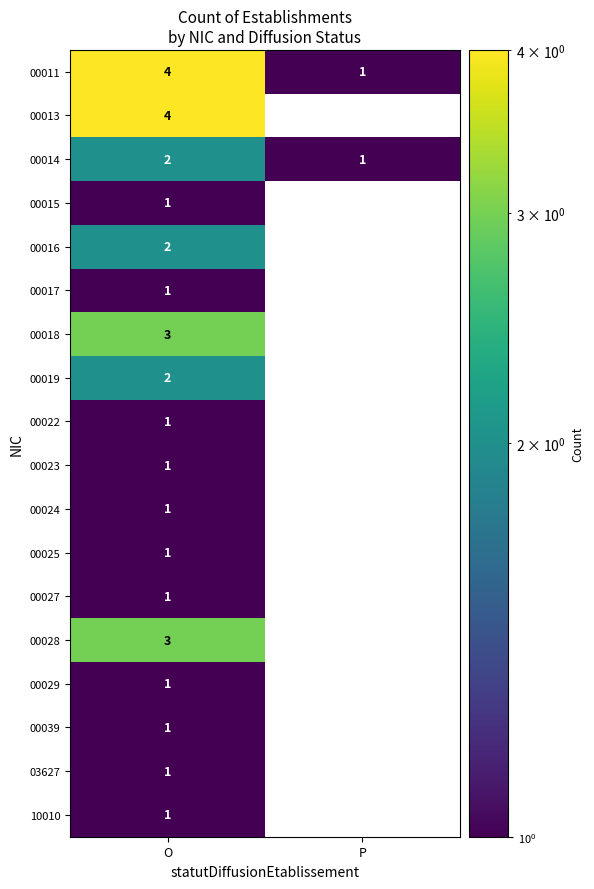

The 00011 series shows 1 at P. True or false?

True